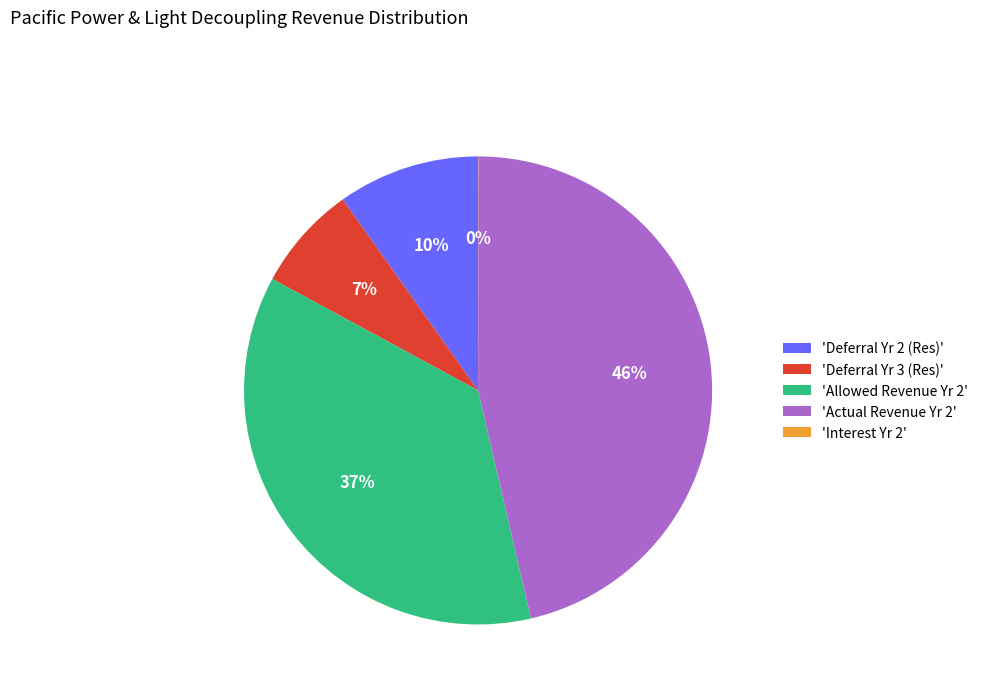

To the nearest percent, what percentage of the pie is 'Allowed Revenue Yr 2'?

37%